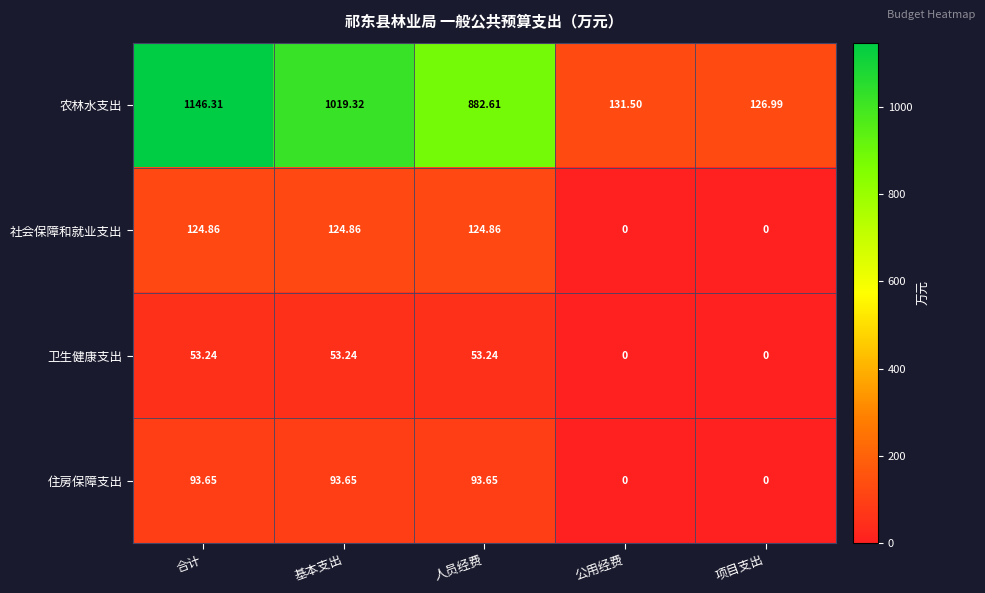

Which series has the largest range (max minus min)?

农林水支出